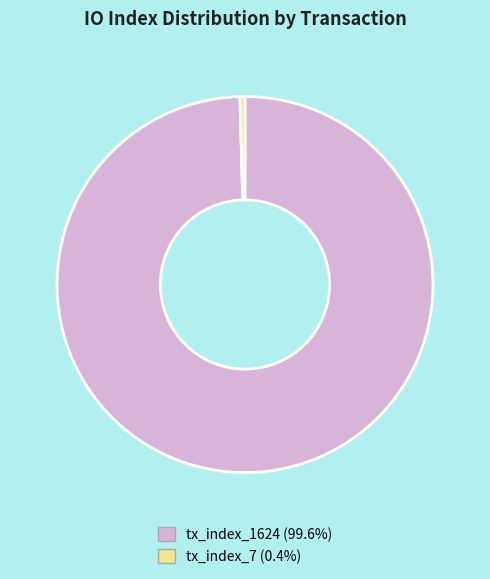

The tx_index_1624 slice represents 87% of the pie. True or false?

False